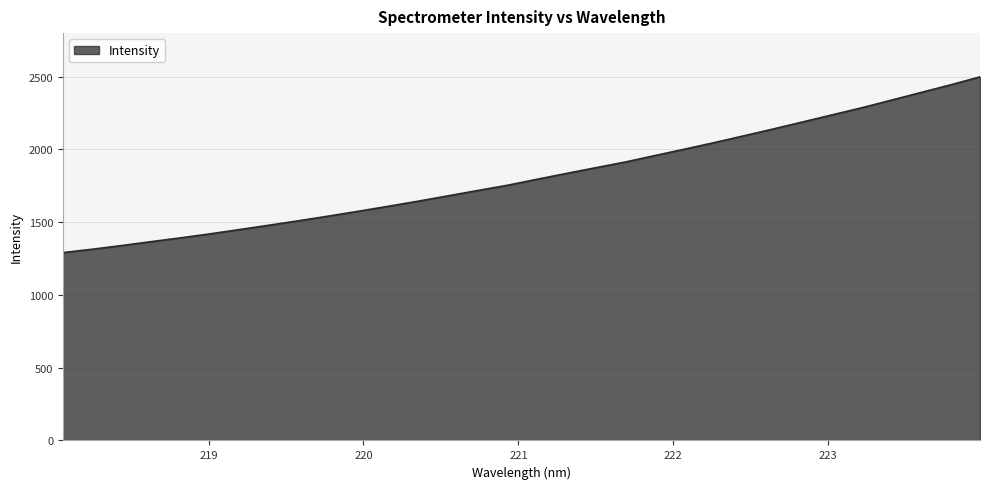

What is the minimum value shown in the chart?

1291.3